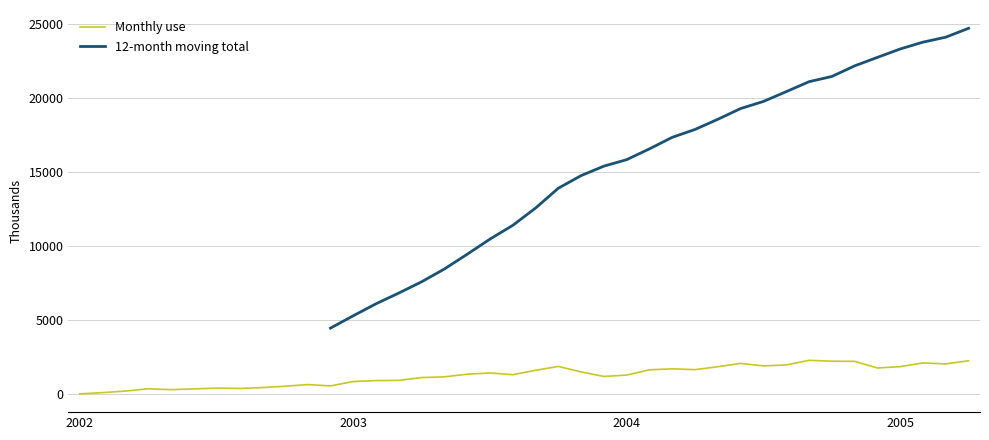

What is the value of the Monthly use point at the 31st from the left?

1922.9